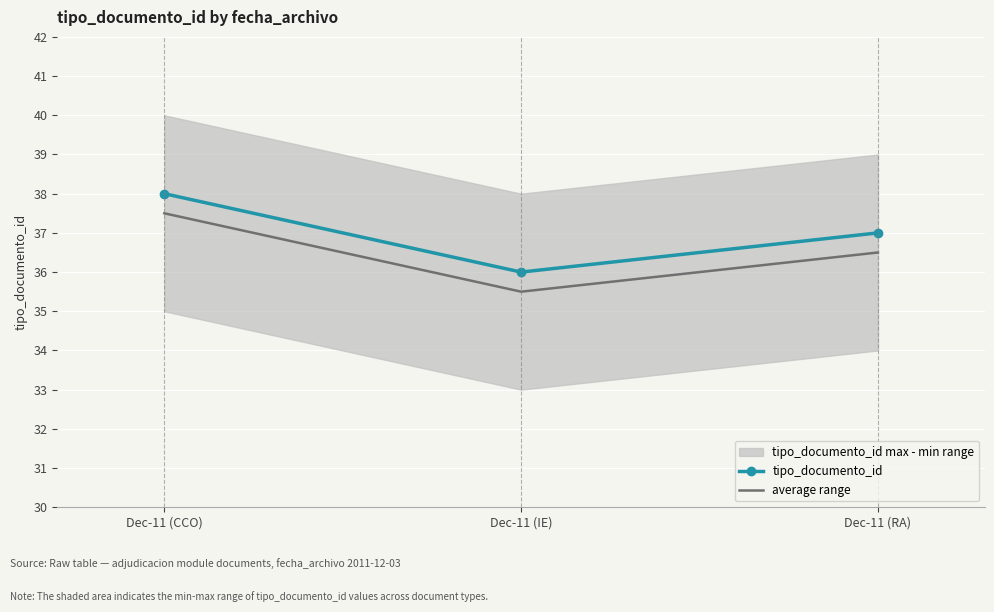

How many average range values are between 35 and 37?

2